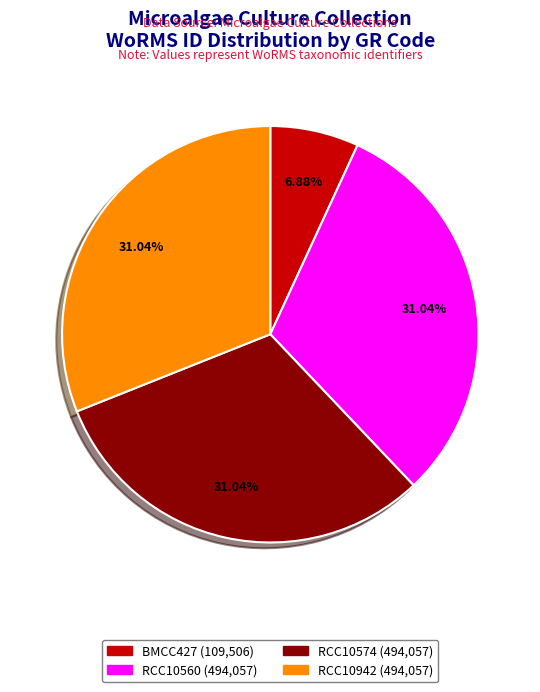

Does any single category account for the majority?

No